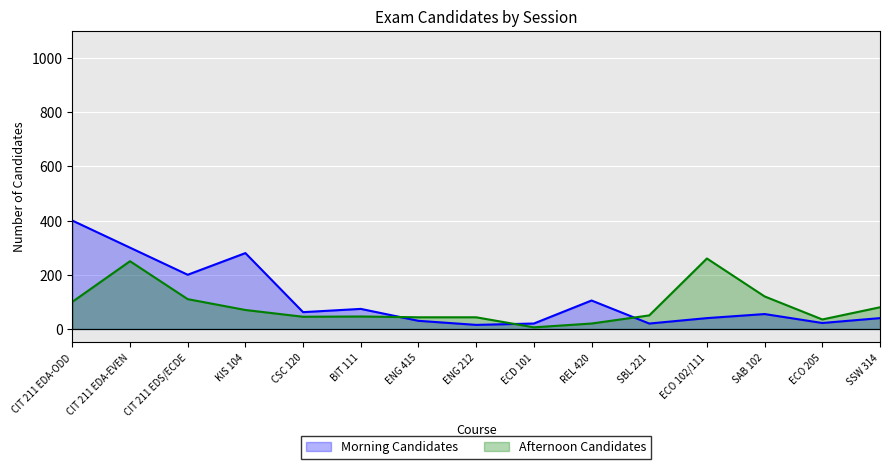

Reading right to left, transcribe all the data shown in this chart.

Morning Candidates: SSW 314=40	ECO 205=22	SAB 102=55	ECO 102/111=40	SBL 221=20	REL 420=105	ECD 101=20	ENG 212=15	ENG 415=30	BIT 111=74	CSC 120=62	KIS 104=280	CIT 211 EDS/ECDE=200	CIT 211 EDA-EVEN=300	CIT 211 EDA-ODD=400
Afternoon Candidates: SSW 314=80	ECO 205=35	SAB 102=120	ECO 102/111=260	SBL 221=50	REL 420=20	ECD 101=6	ENG 212=43	ENG 415=43	BIT 111=46	CSC 120=45	KIS 104=70	CIT 211 EDS/ECDE=110	CIT 211 EDA-EVEN=250	CIT 211 EDA-ODD=100